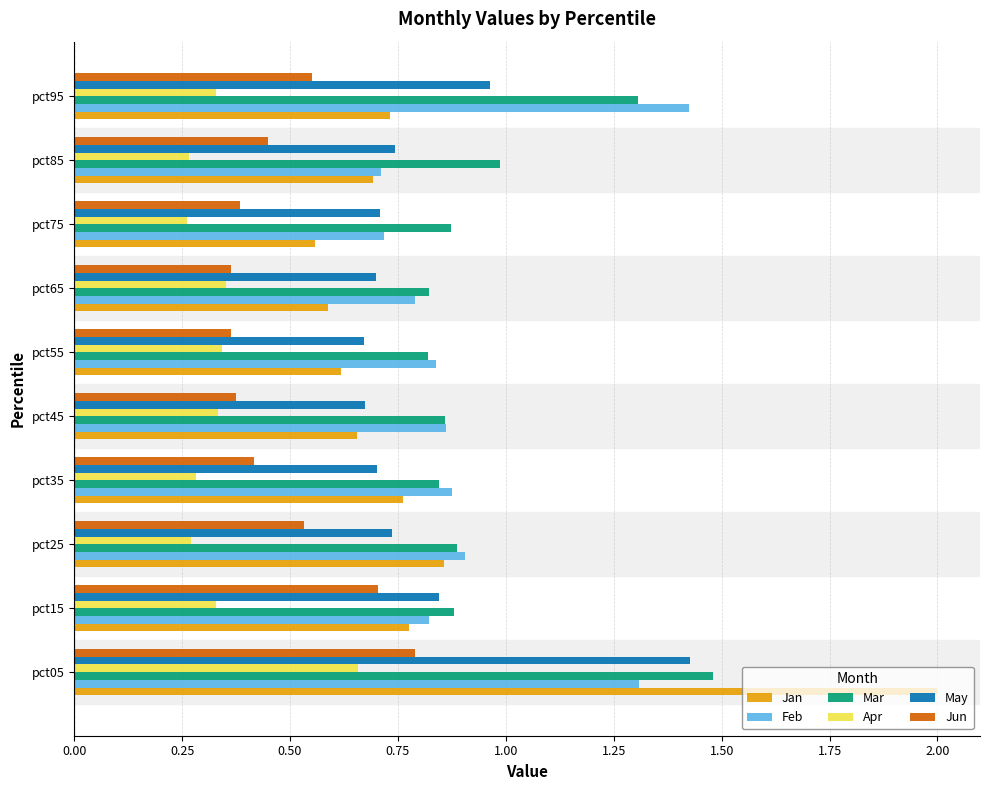

Which series has the largest total across all categories?

Mar